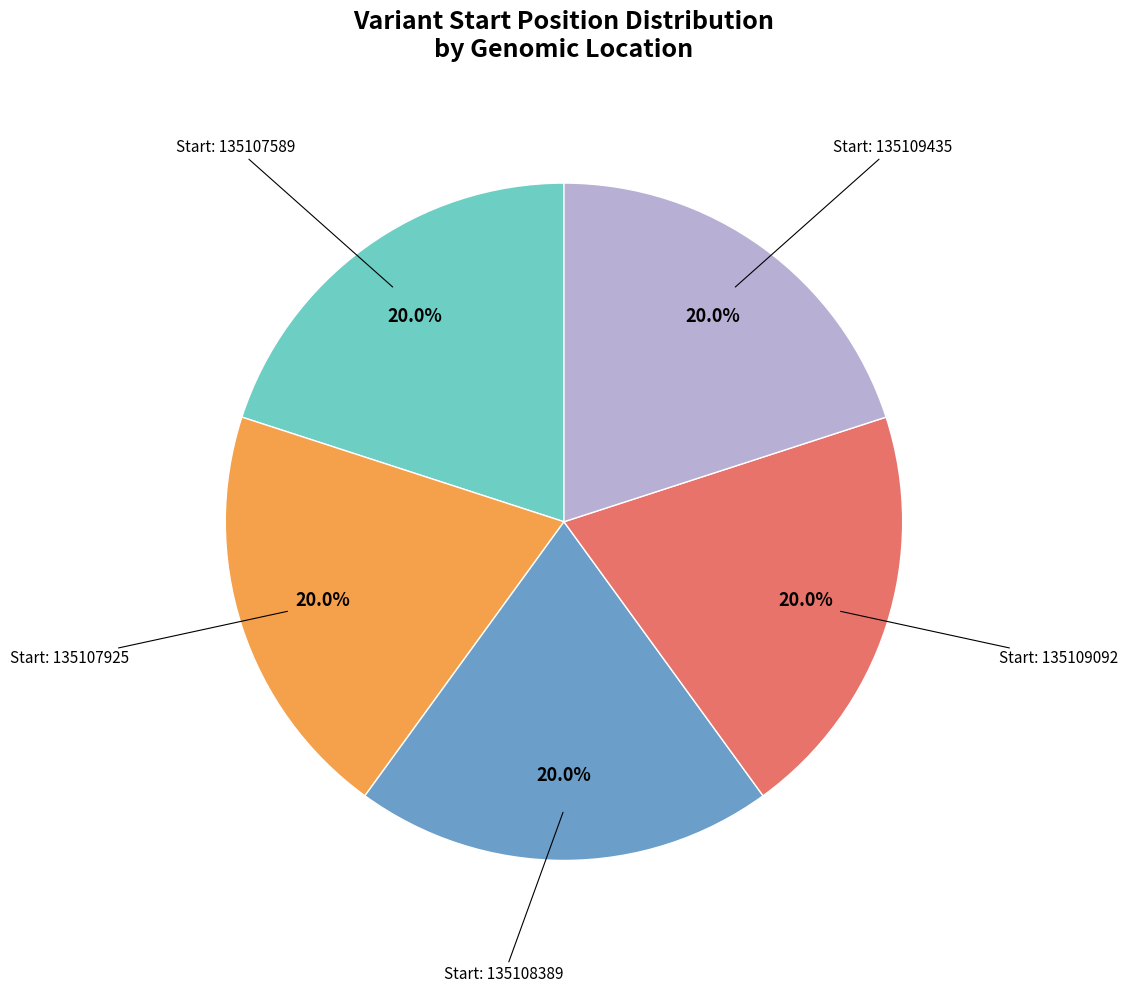

Approximately how many times larger is the value at Start: 135108389 compared to Start: 135107925?

1.0